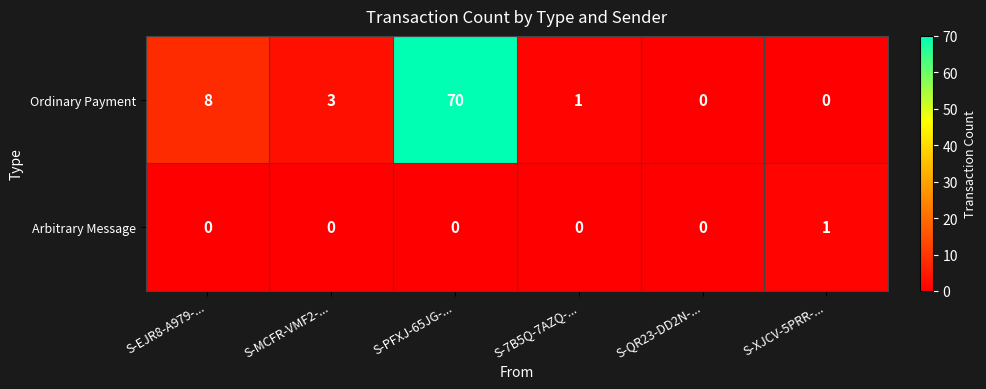

The Arbitrary Message series shows 1 at S-7B5Q-7AZQ-.... True or false?

False